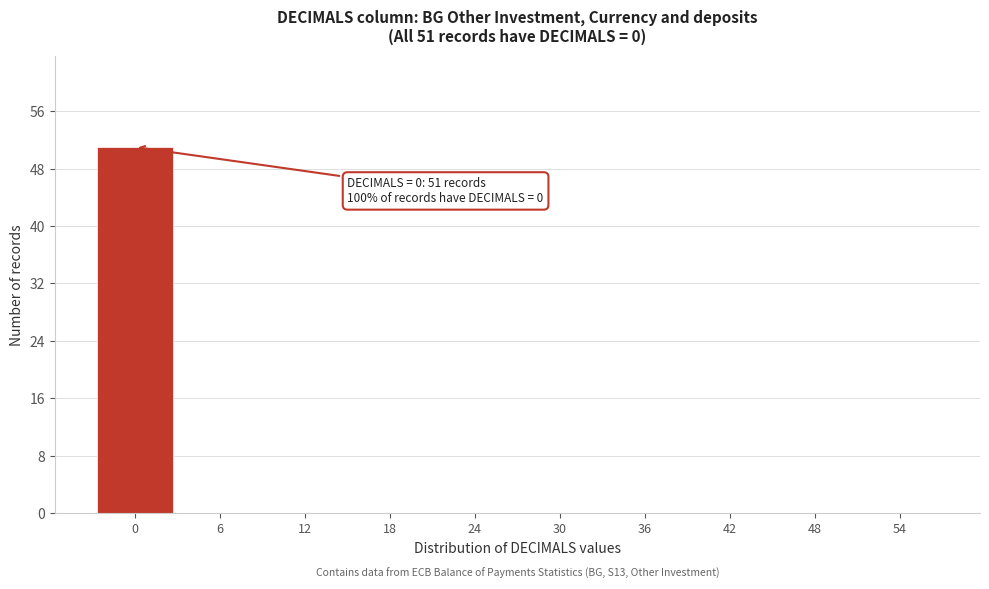

Reading left to right, what are all the values shown in this chart?

0=51	6=0	12=0	18=0	24=0	30=0	36=0	42=0	48=0	54=0